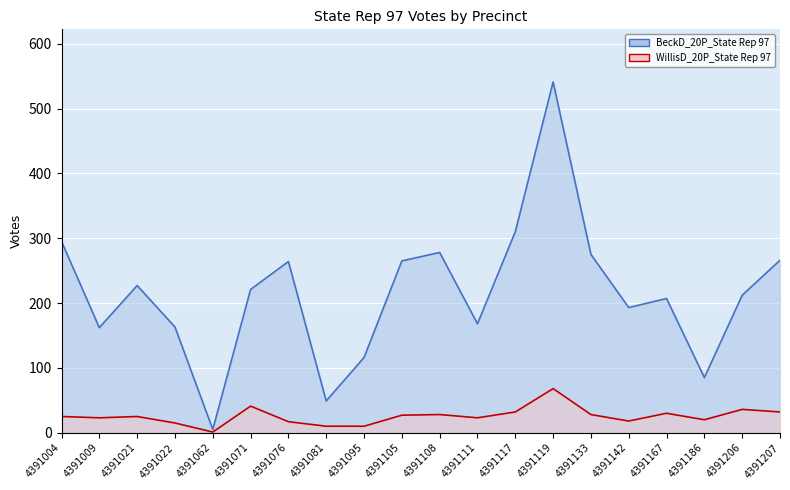

Where is WillisD_20P_State Rep 97 nearest to the value 34?

4391117